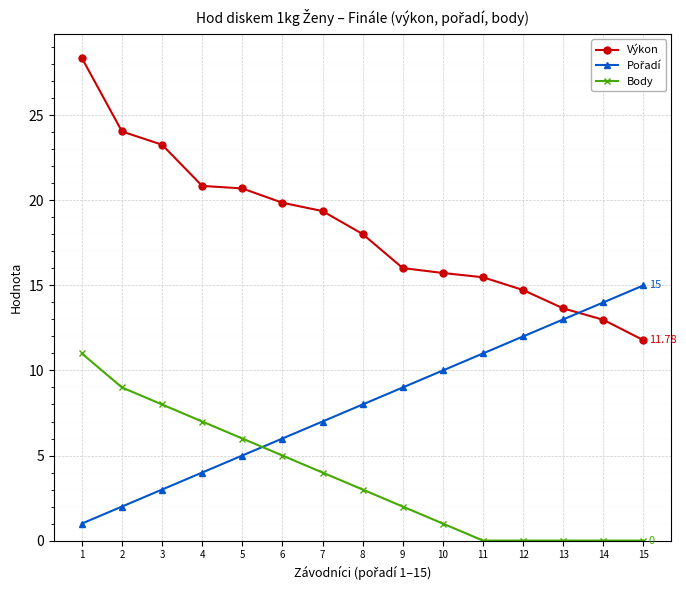

True or false: Body and Výkon intersect in this chart.

False